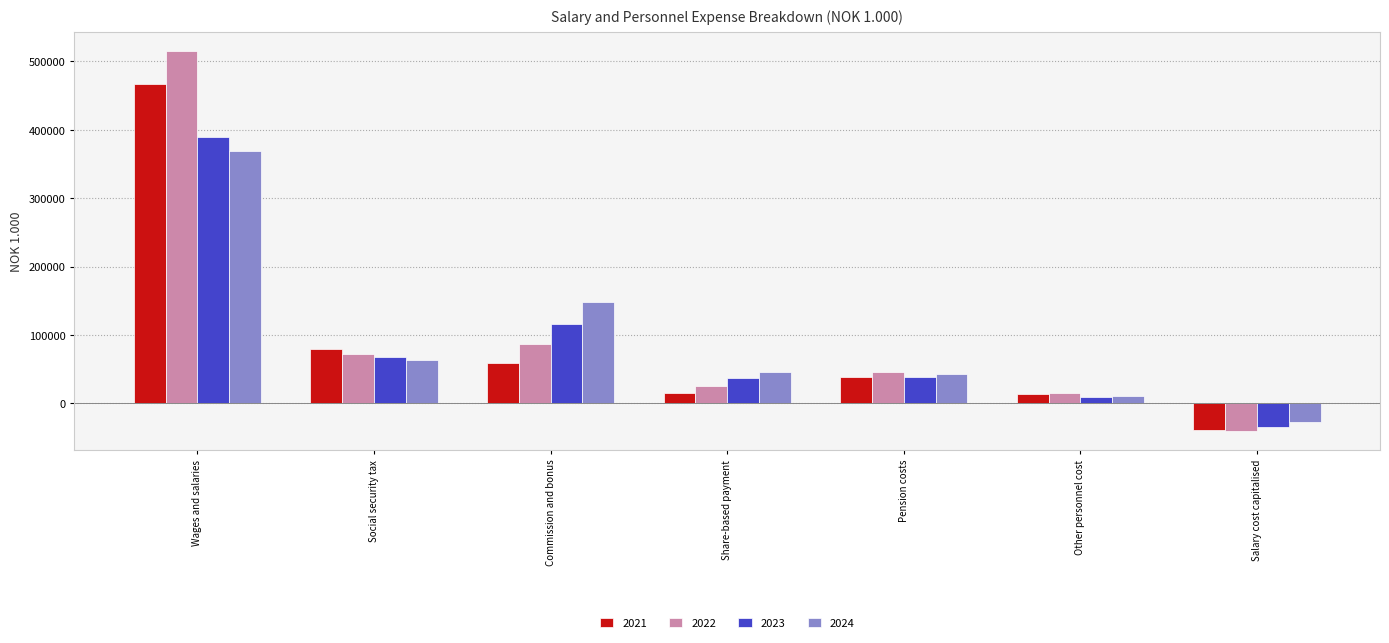

Which series has the largest range (max minus min)?

2022